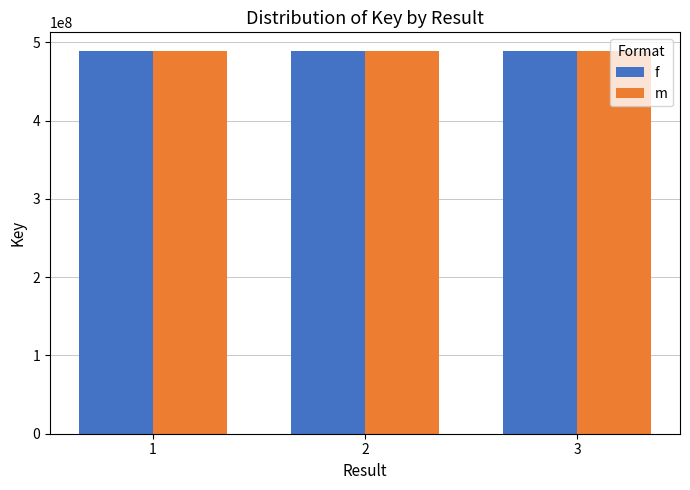

What is the sum of all m values?

1465003496